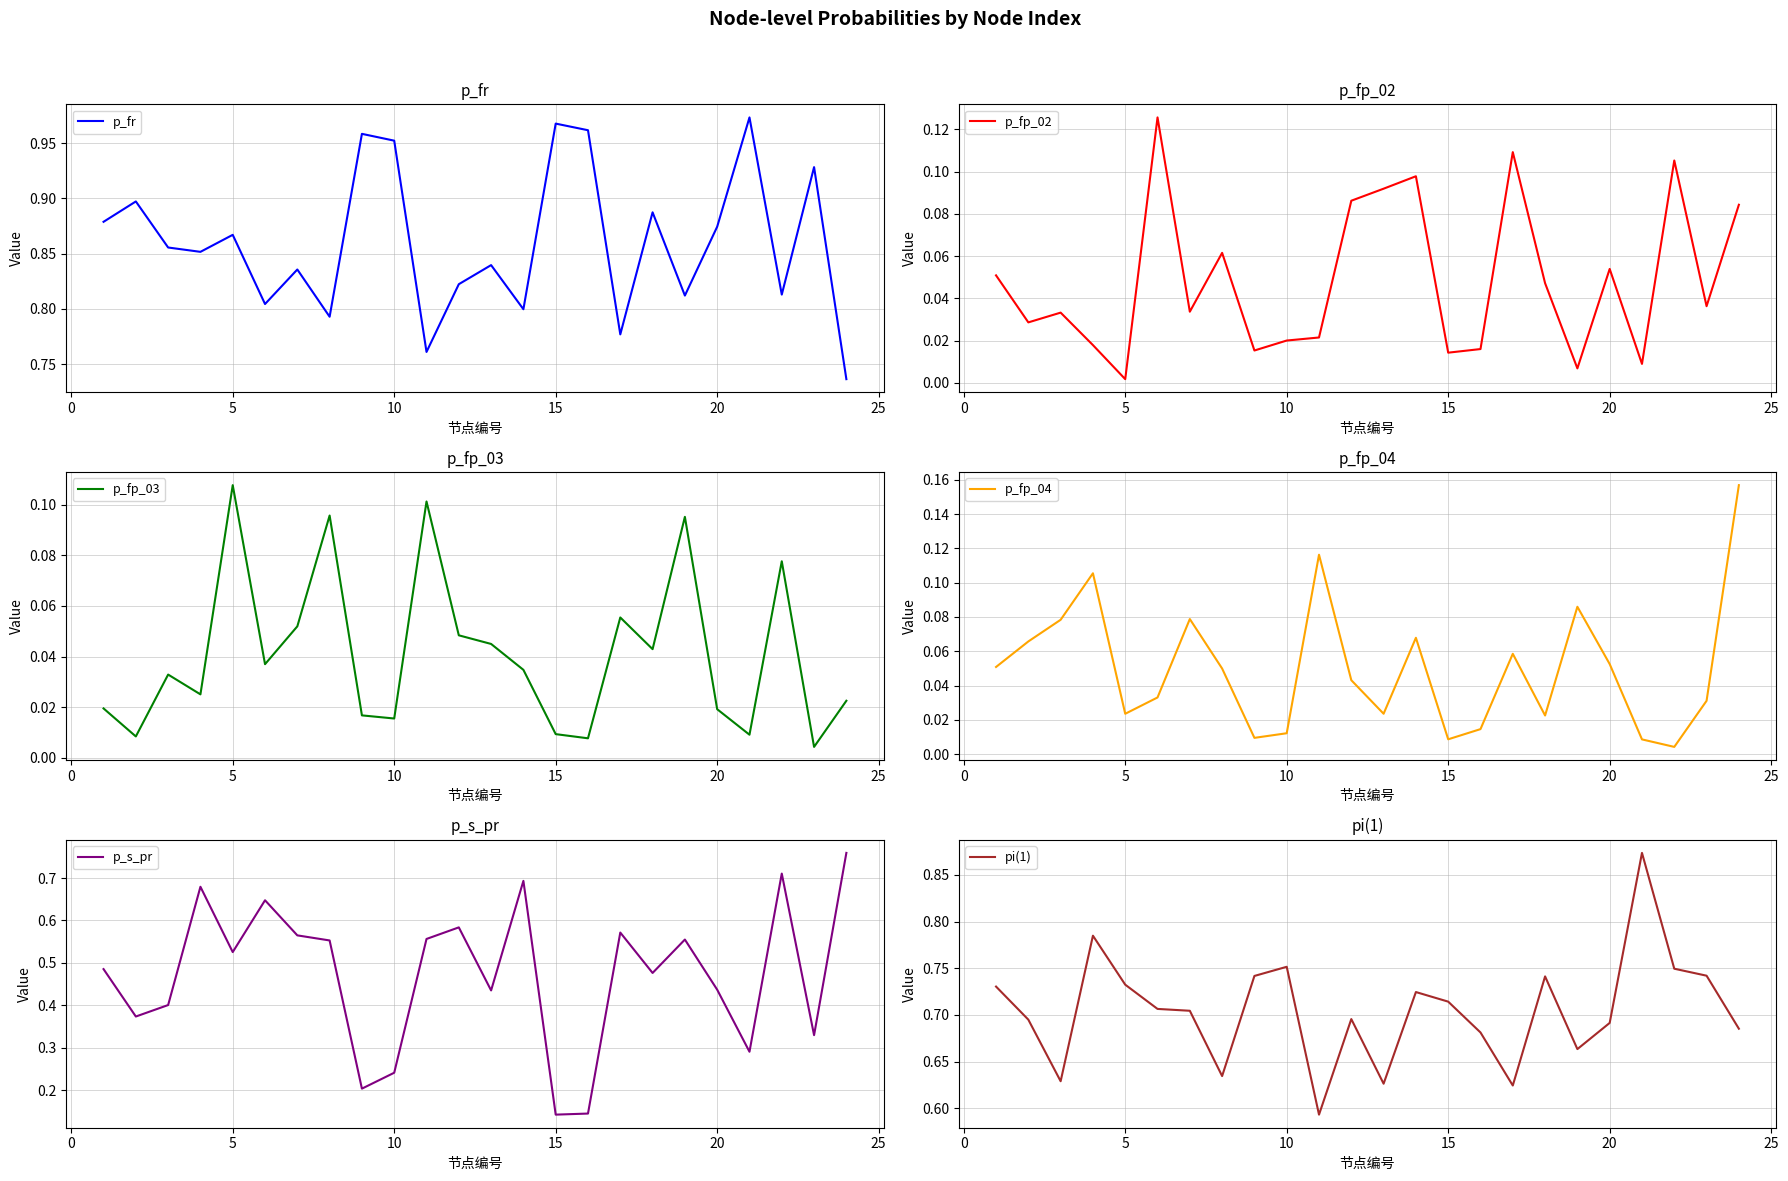

The pi(1) series shows 1.1 at 10. True or false?

False